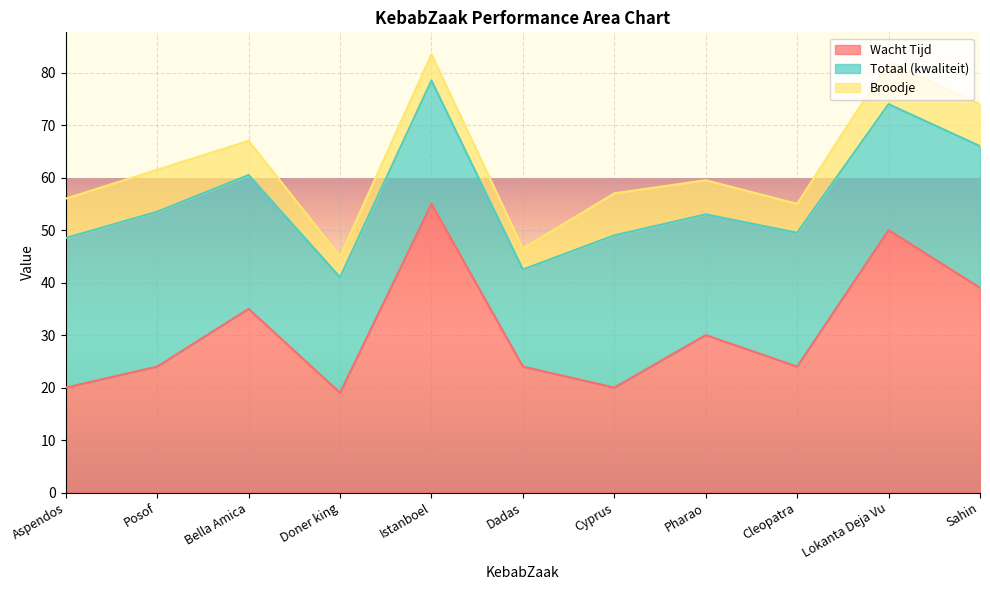

Where is the first local minimum for Totaal (kwaliteit)?

Doner king